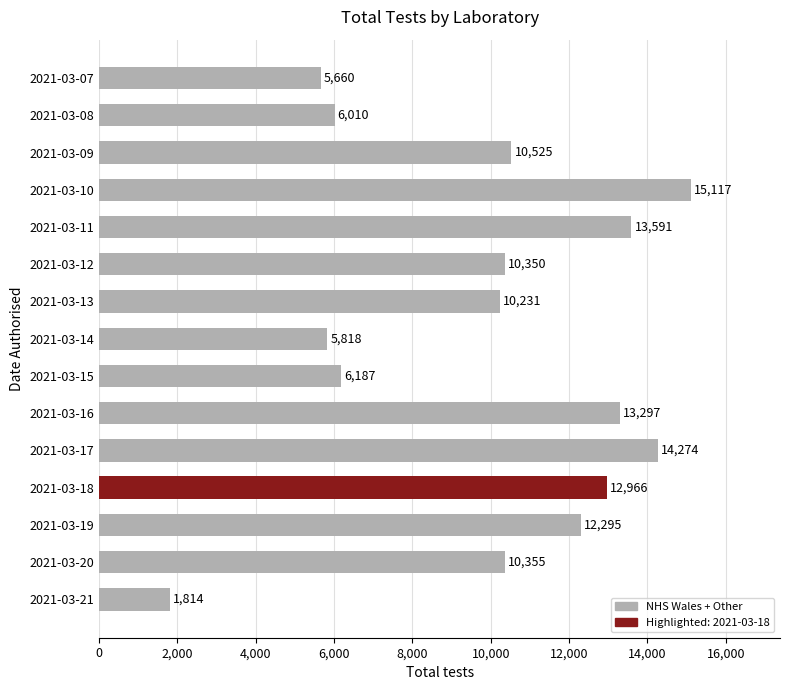

True or false: the data shows 3719 at 2021-03-09.

False